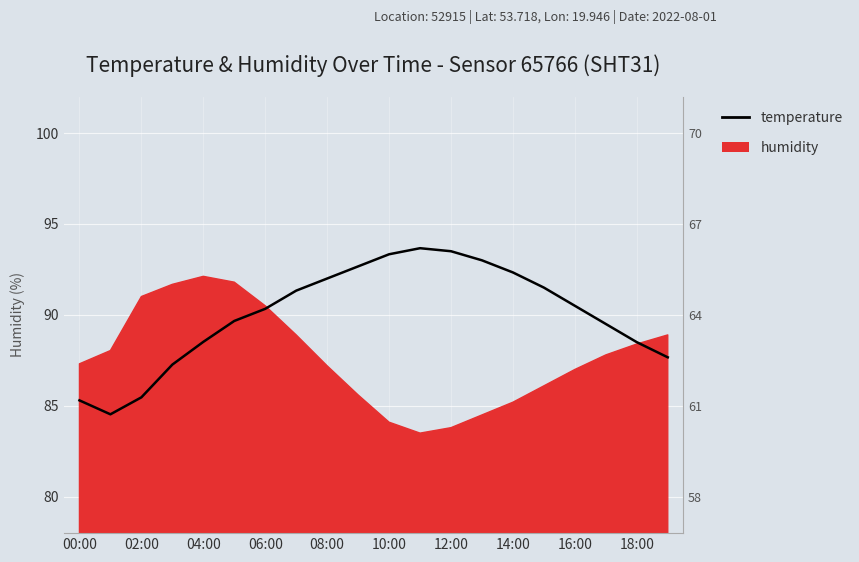

True or false: the data shows 19.5 at 16:00.

False